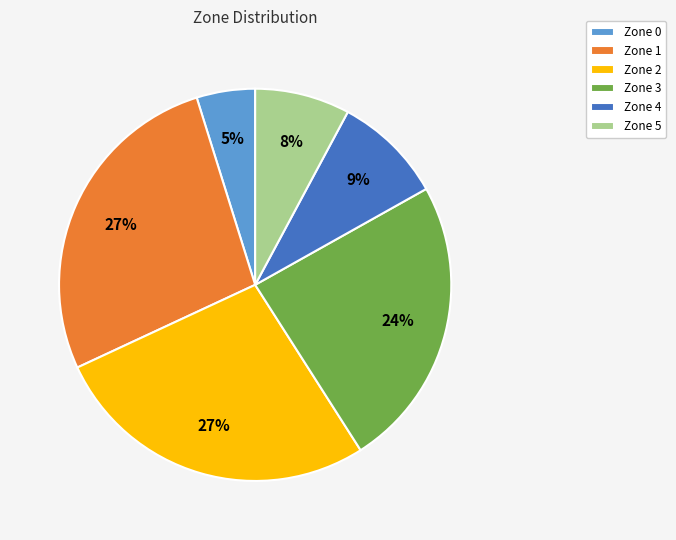

Is there any slice that represents more than half of the pie?

No